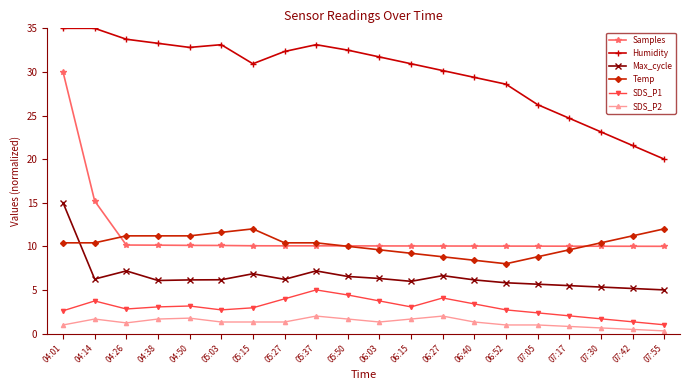

Is the value of Humidity at 05:37 greater than the value of Max_cycle at 04:38?

Yes